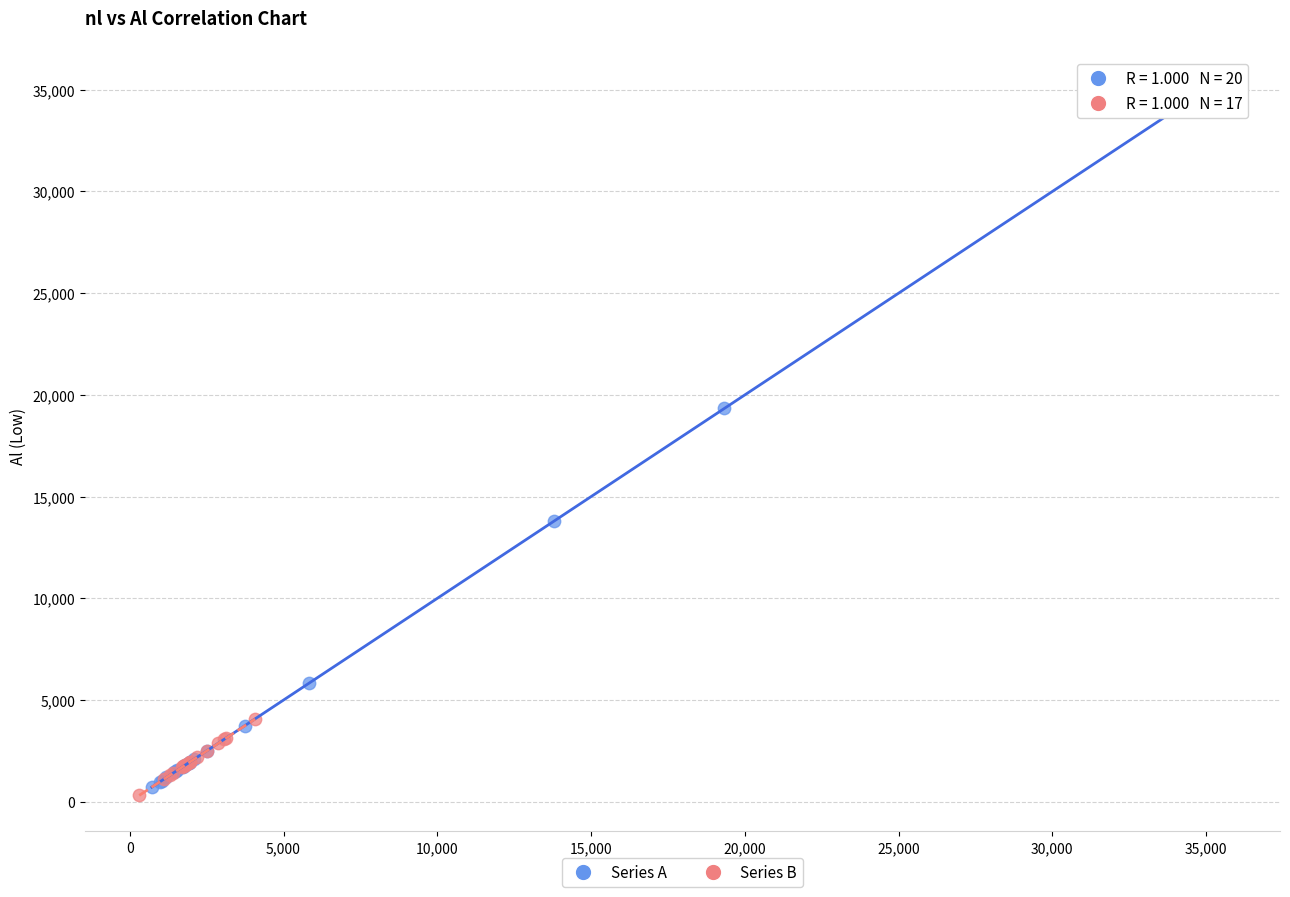

Which series contains the highest Y value?

Series A